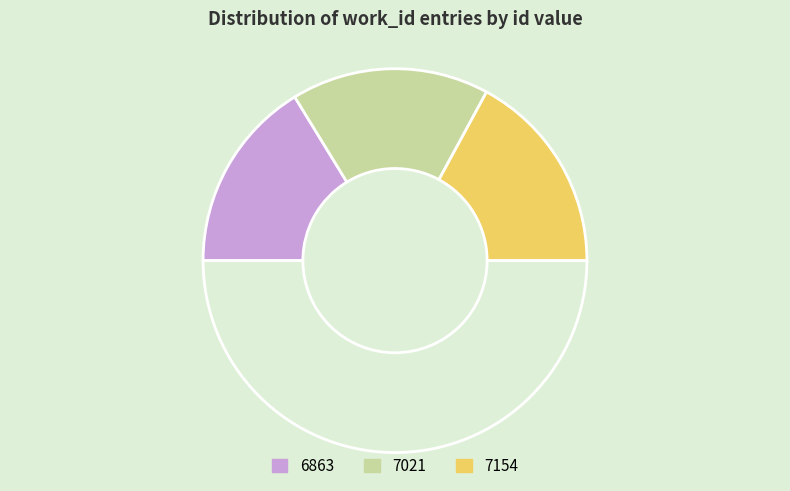

How many slices are in this pie chart?

4